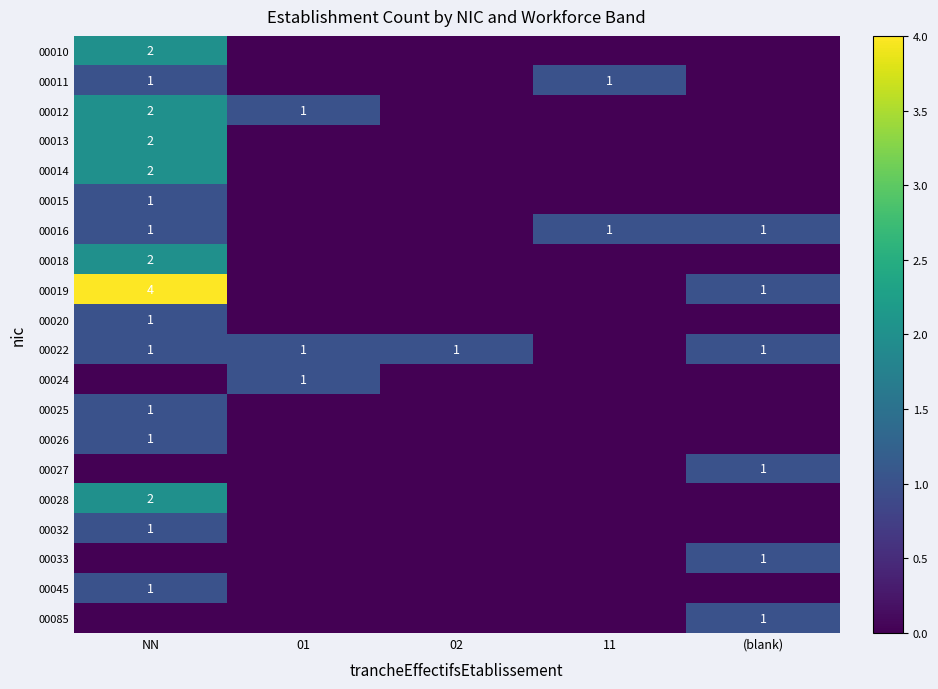

How many series are shown in this chart?

20